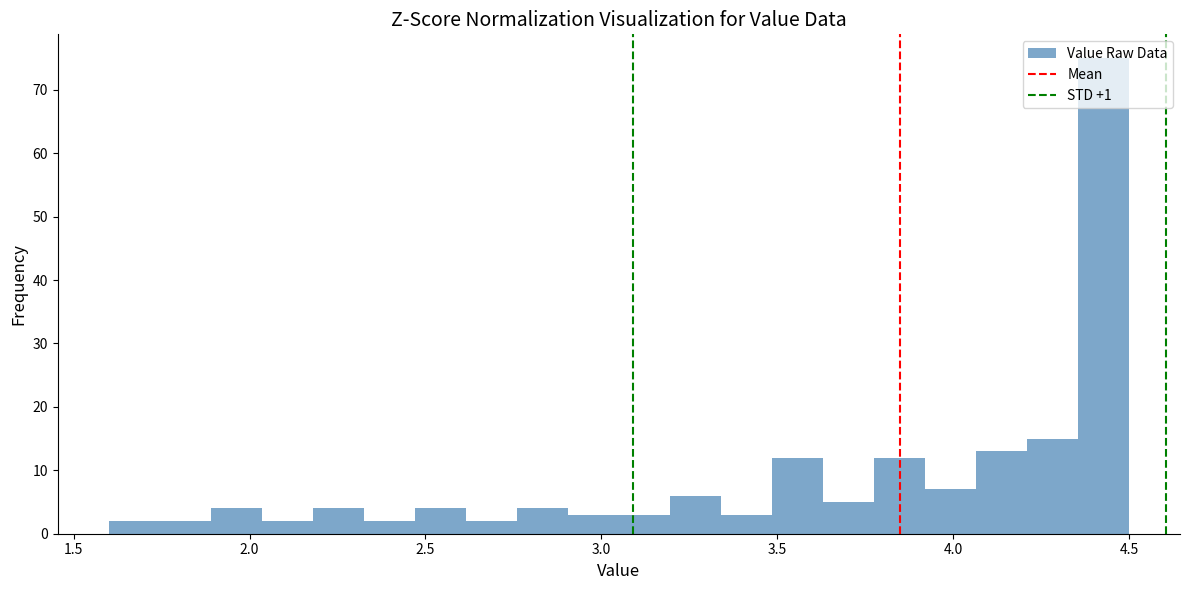

Around what value on the x-axis is the tallest bar? Give the approximate position of its centre, as read against the axis.

4.45